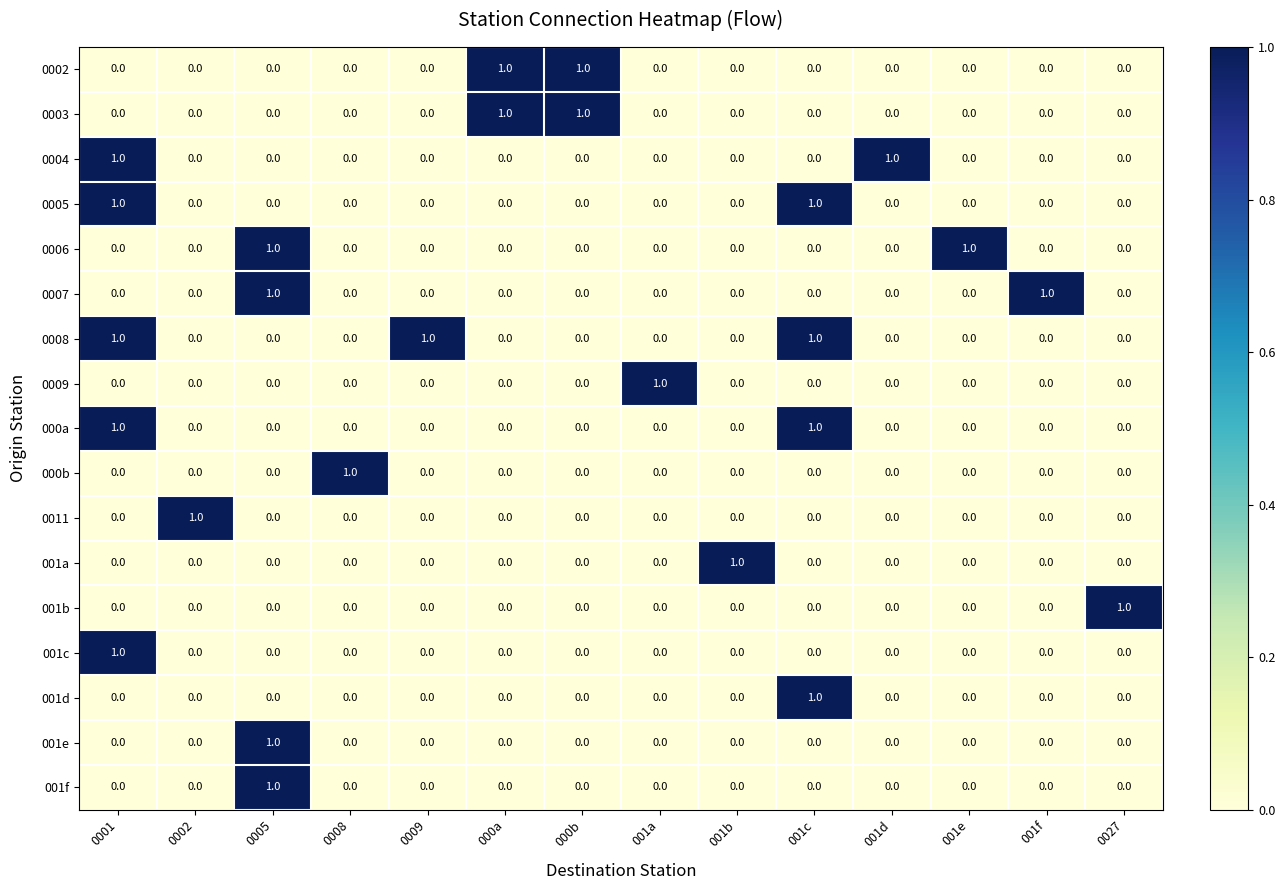

Which category has the highest value in the 001d series?

001c